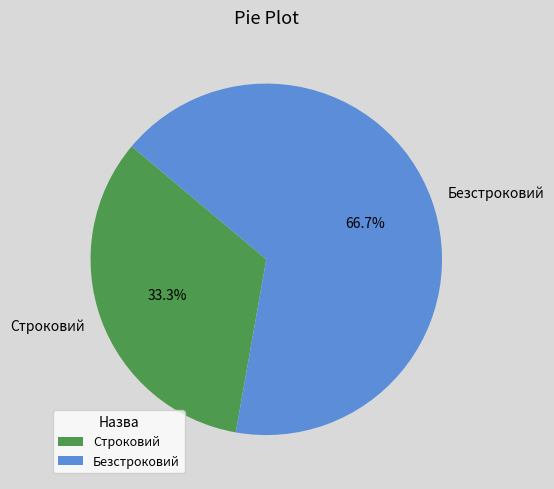

Which slice is the largest?

Безстроковий